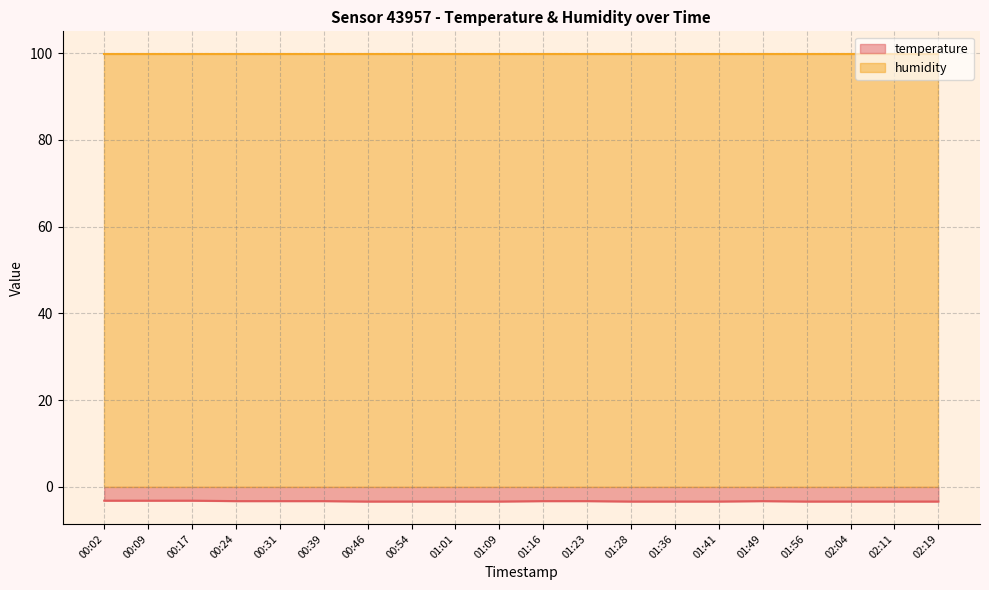

Read the value at 02:11.

-3.4